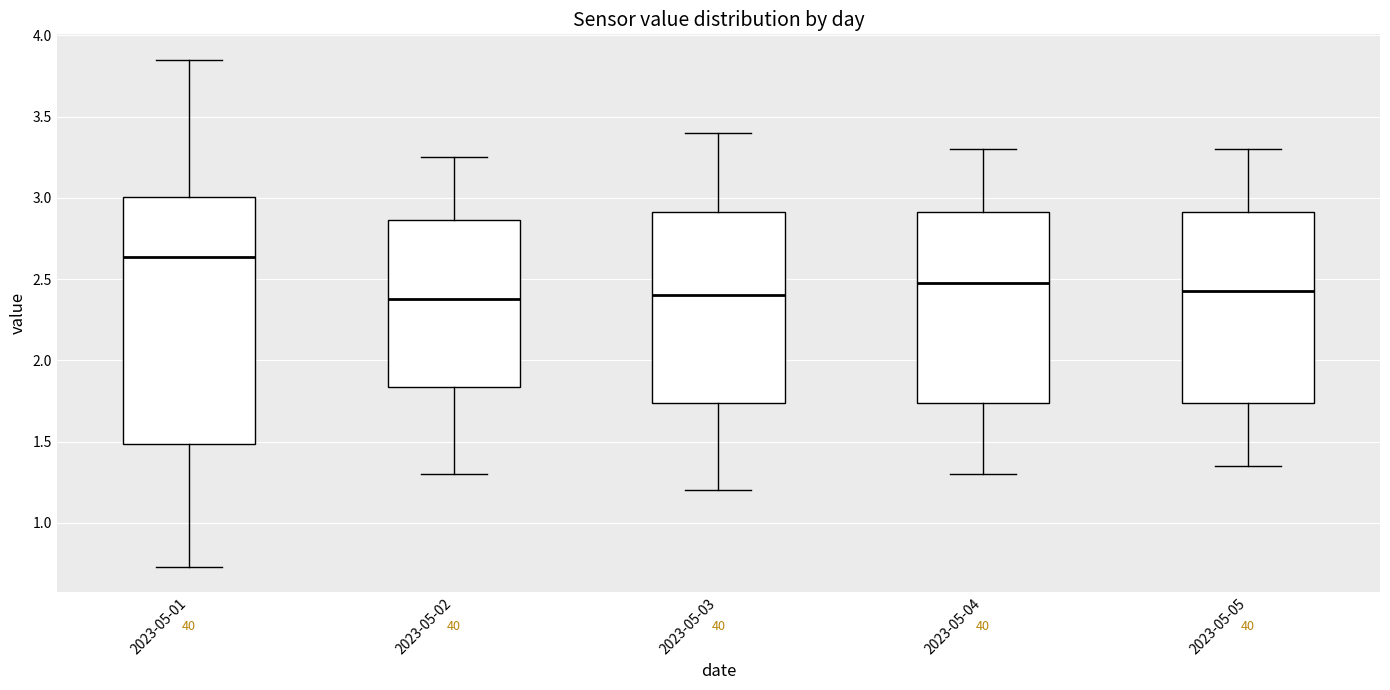

Reading left to right, transcribe this box plot: for each box, give where its median line is, the range the box spans, and where its two whiskers end, as read against the y-axis. The values are not printed on the chart, so give them approximately, as read against the axis.

2023-05-01: median 2.65, box 1.50 to 3.00, whiskers 0.75 to 3.85
2023-05-02: median 2.40, box 1.85 to 2.85, whiskers 1.30 to 3.25
2023-05-03: median 2.40, box 1.75 to 2.90, whiskers 1.20 to 3.40
2023-05-04: median 2.50, box 1.75 to 2.90, whiskers 1.30 to 3.30
2023-05-05: median 2.45, box 1.75 to 2.90, whiskers 1.35 to 3.30